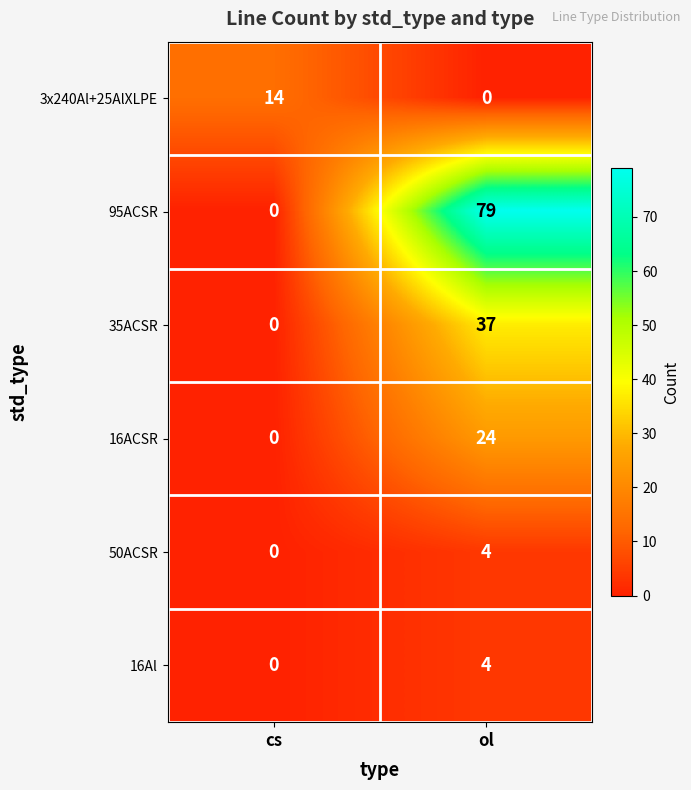

Which series has the largest total across all categories?

95ACSR